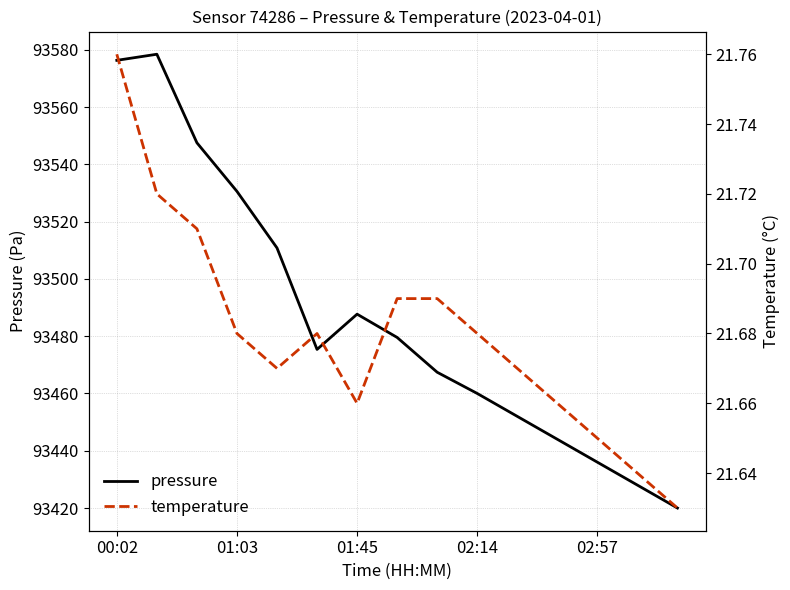

What is the minimum value for pressure?

93420.0